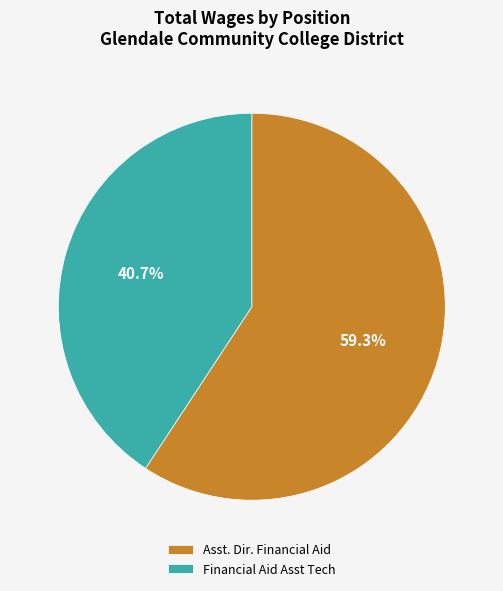

To the nearest percent, what portion does Financial Aid Asst Tech represent?

41%